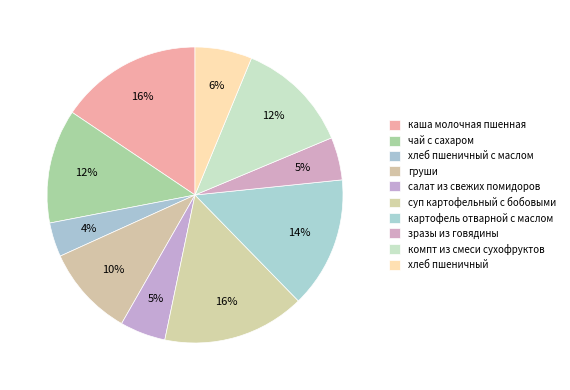

How many segments does this pie chart have?

10